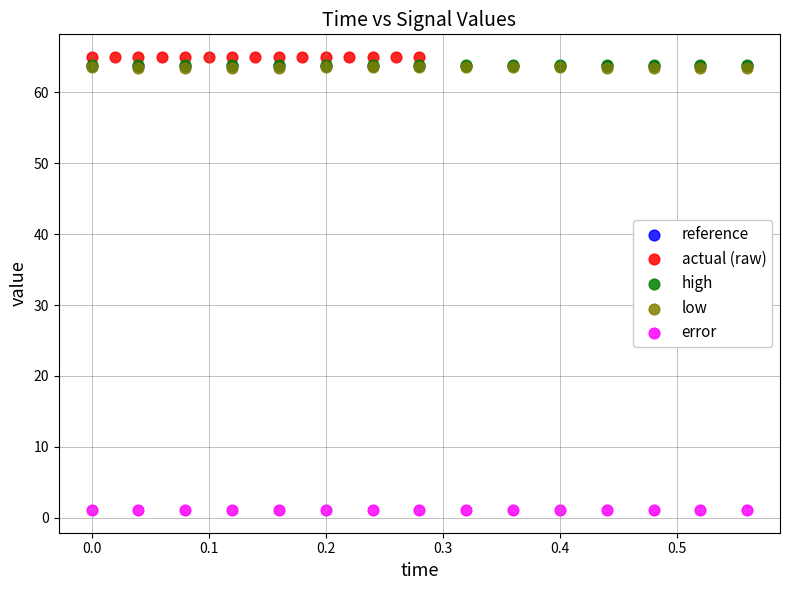

Which series reaches the minimum Y coordinate?

error